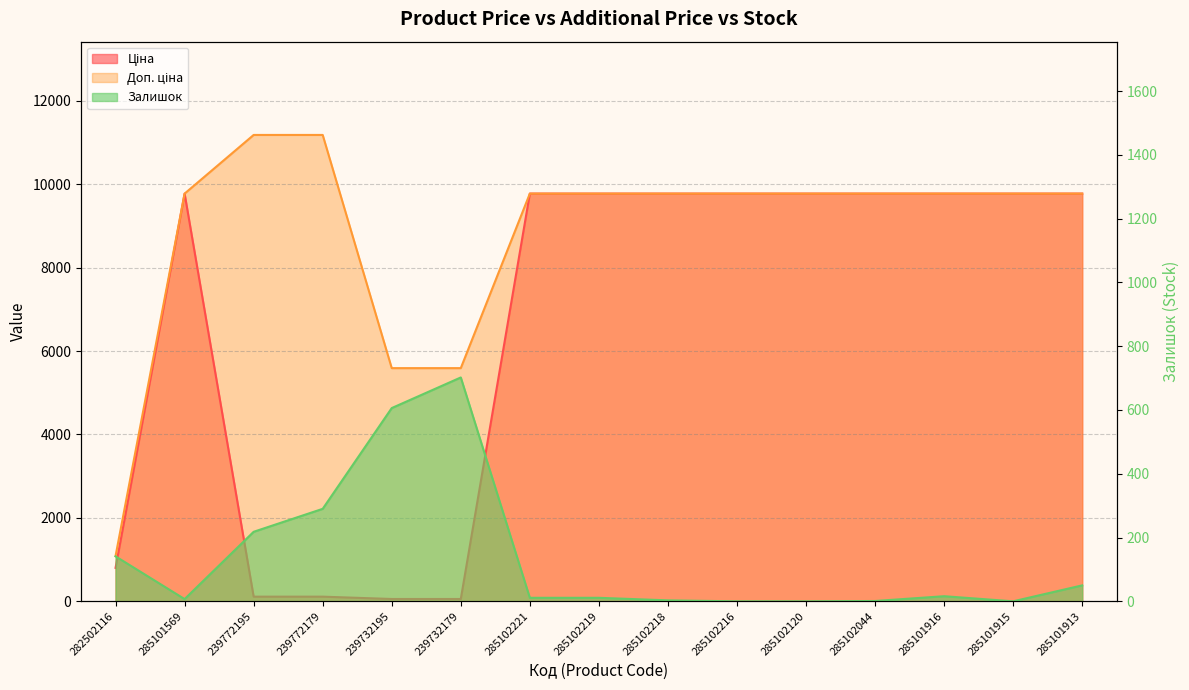

Rank the series by their maximum value, from lowest to highest.

Залишок, Ціна, Доп. ціна